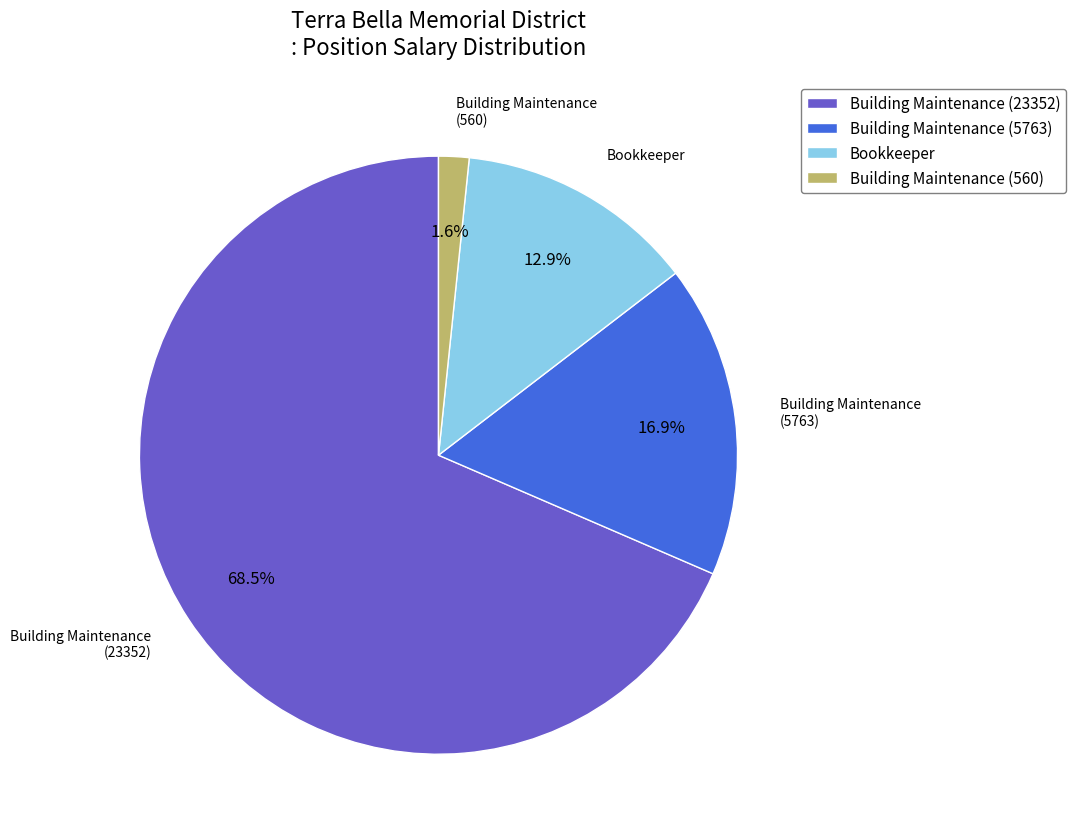

Count the number of slices in the pie.

4